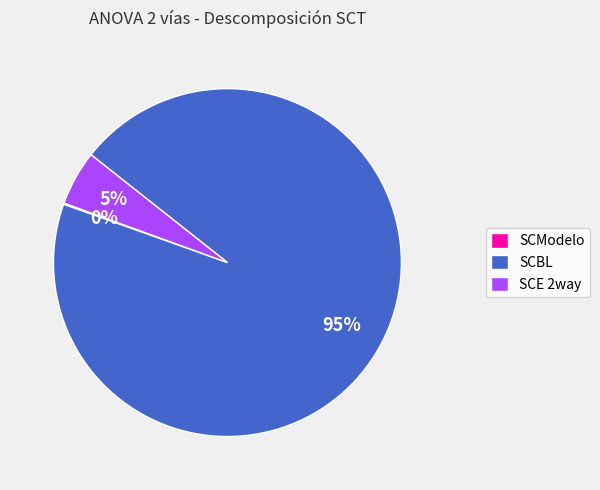

The SCBL slice represents 84% of the pie. True or false?

False